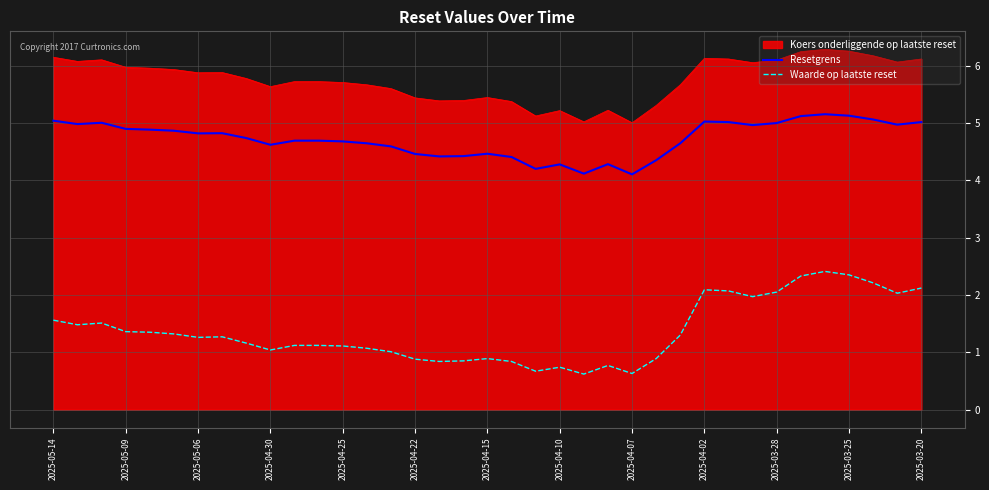

True or false: Waarde op laatste reset and Resetgrens cross at least once.

False